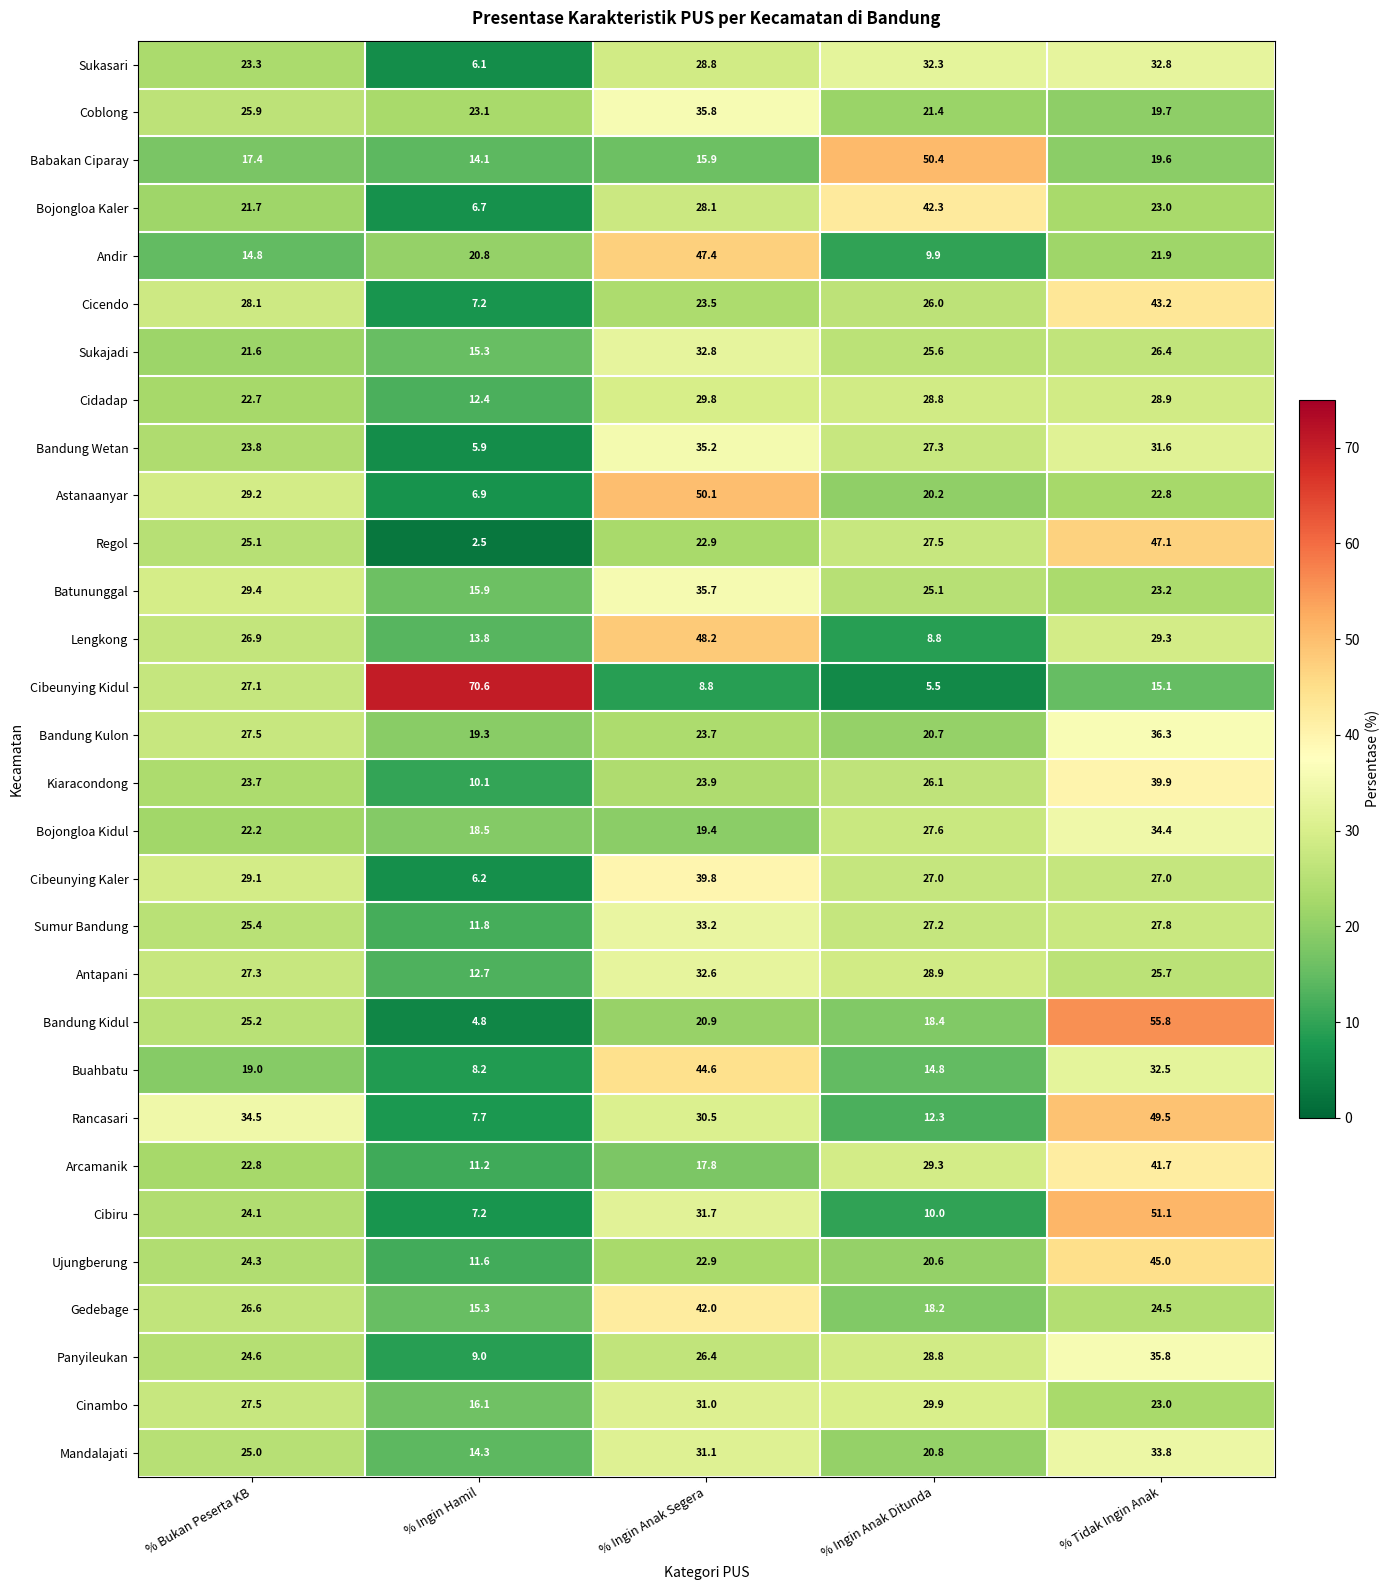

What is the sum of the Bojongloa Kidul values at % Ingin Anak Ditunda and % Bukan Peserta KB?

49.8